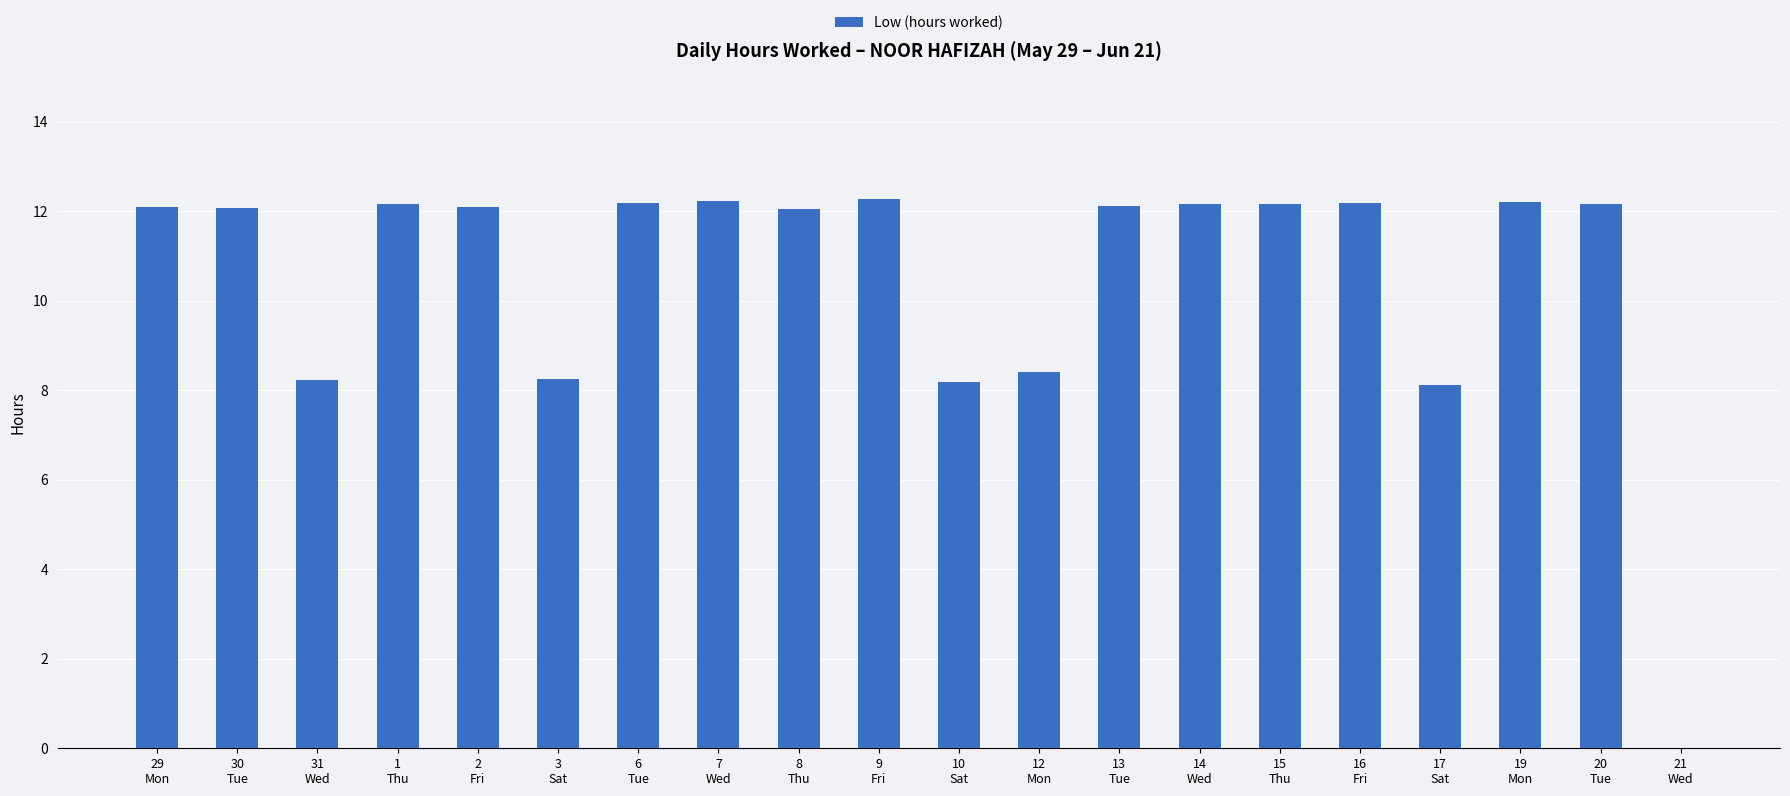

What is the change in value from 30
Tue to 10
Sat?

-3.9